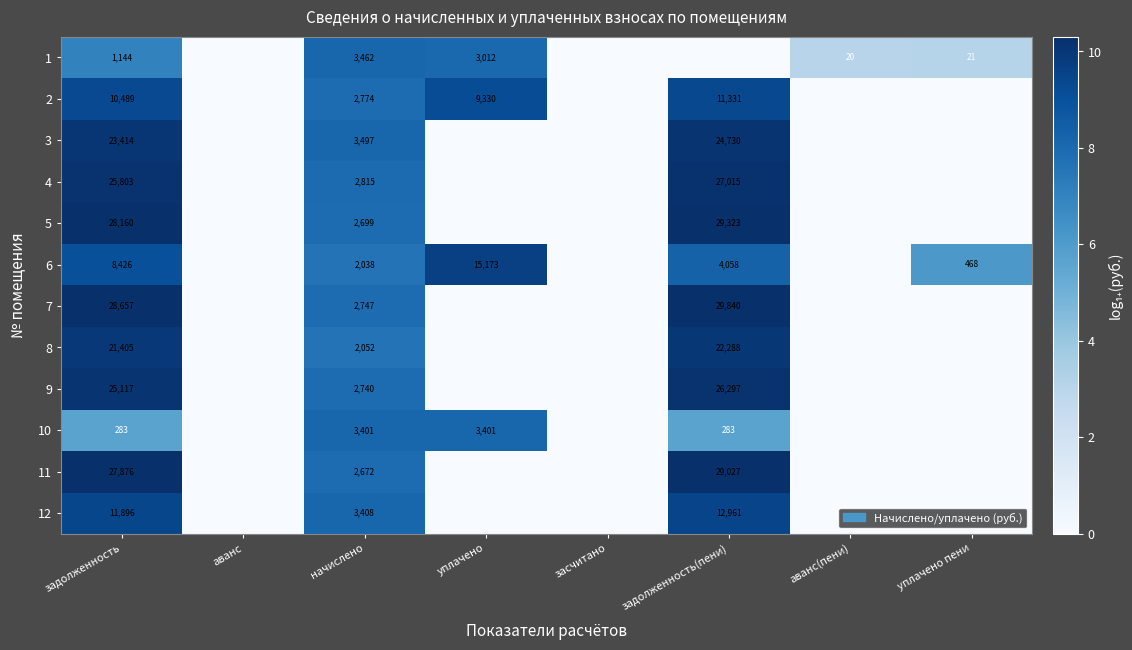

At начислено, list the series in order from smallest to largest.

6, 8, 11, 5, 9, 7, 2, 4, 10, 12, 1, 3